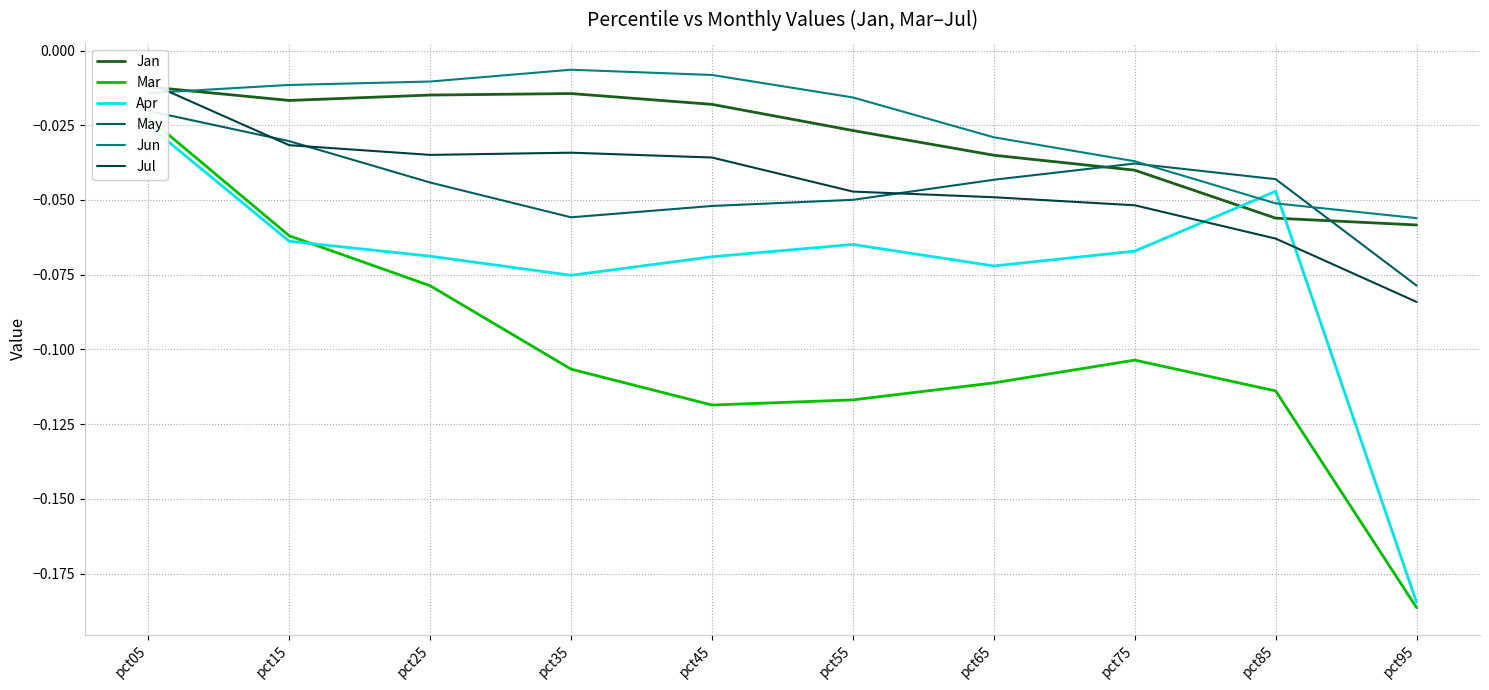

Rank the series by their maximum value, from highest to lowest.

Jun, Jul, Jan, May, Mar, Apr